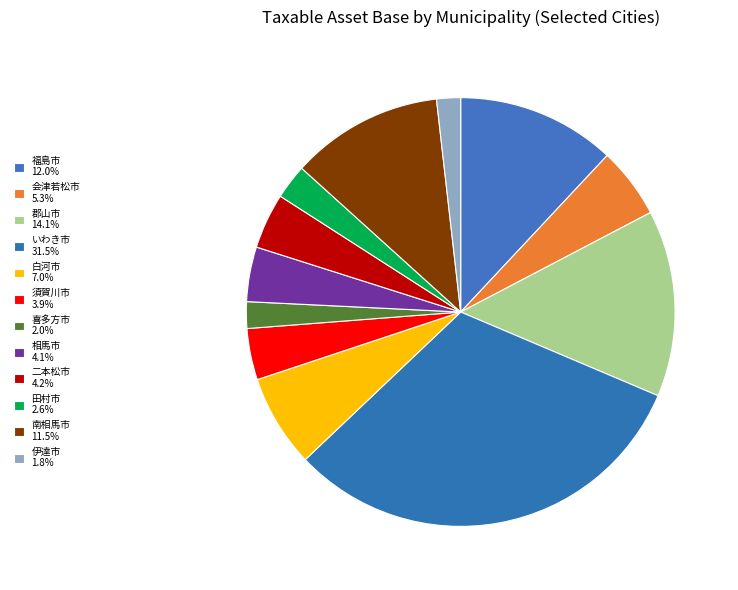

How many segments does this pie chart have?

12